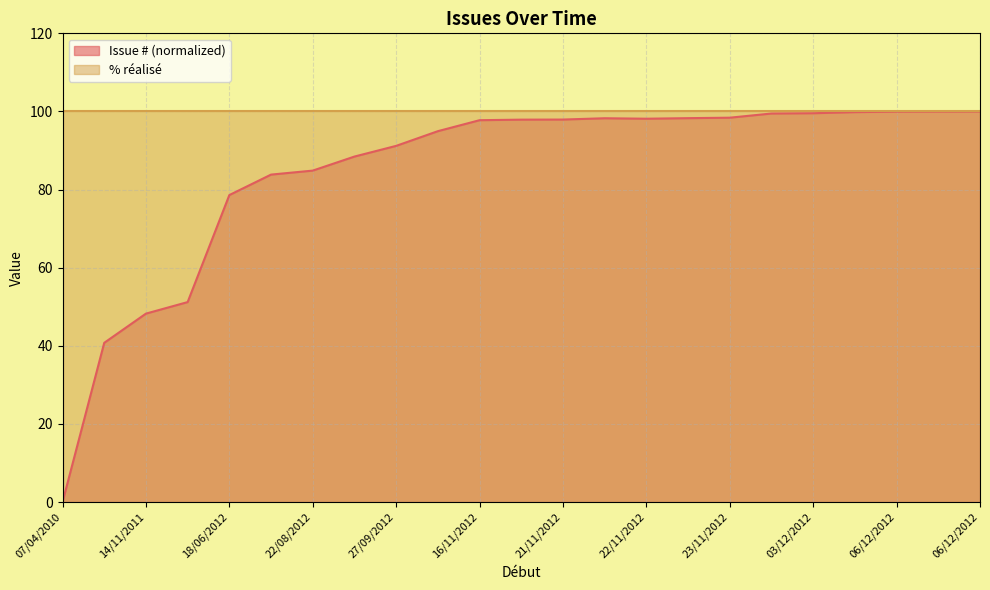

True or false: the data shows 158.9 at 22/11/2012.

False